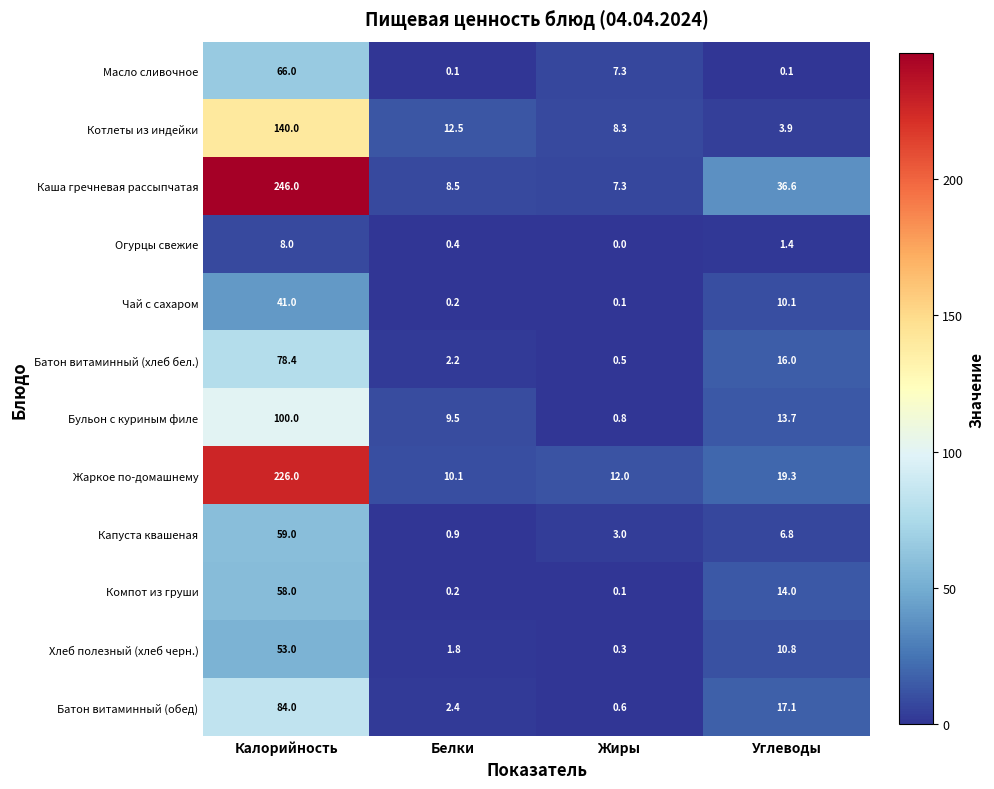

What is the average value of the Хлеб полезный (хлеб черн.) series?

16.5